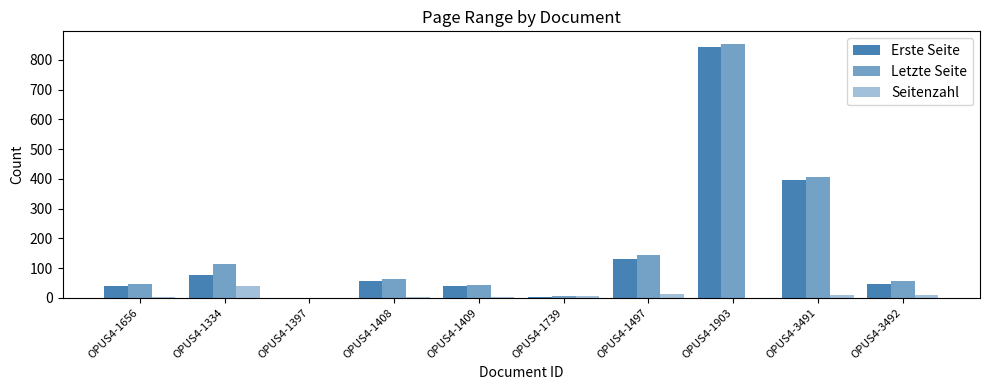

How many distinct data groups are displayed?

3